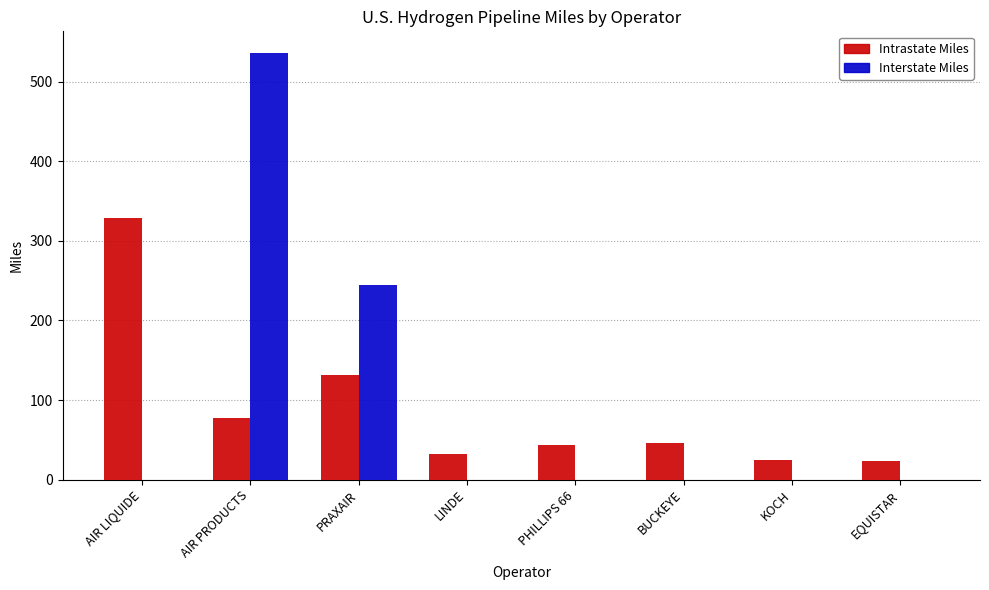

Count the number of categories in the chart.

8